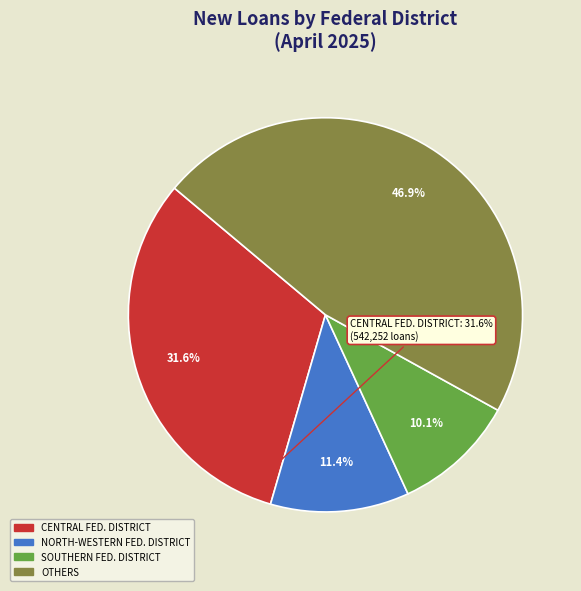

Does any single category account for the majority?

No